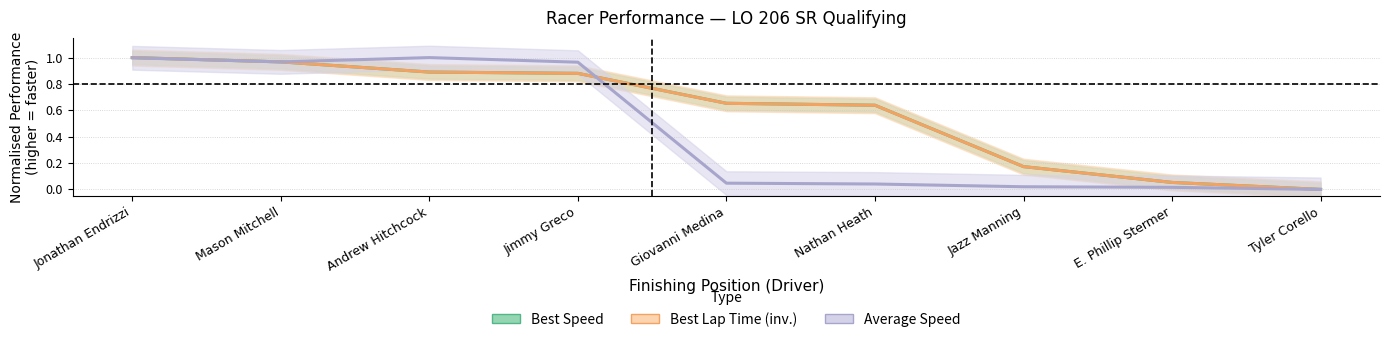

Does the chart display data point markers on the line(s)?

No